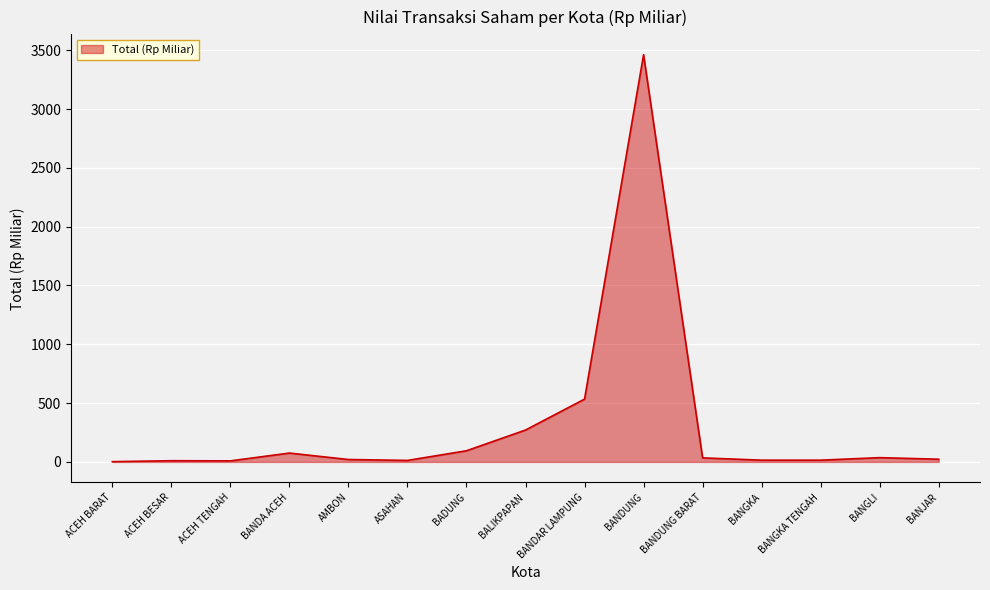

How many lines are shown in the chart?

1